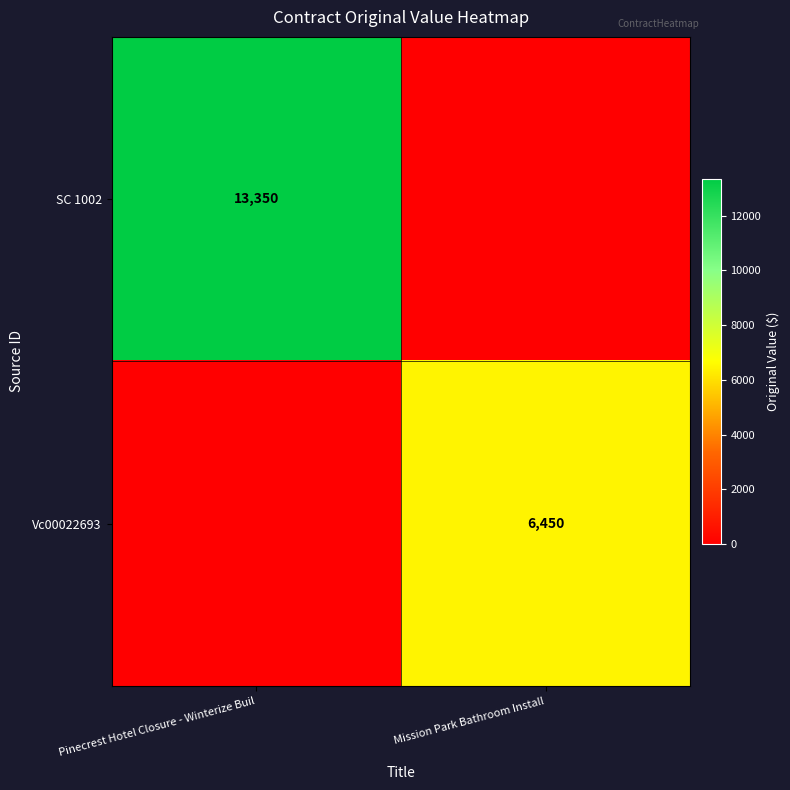

What is the spread (max minus min) of values at Pinecrest Hotel Closure - Winterize Buil?

13350